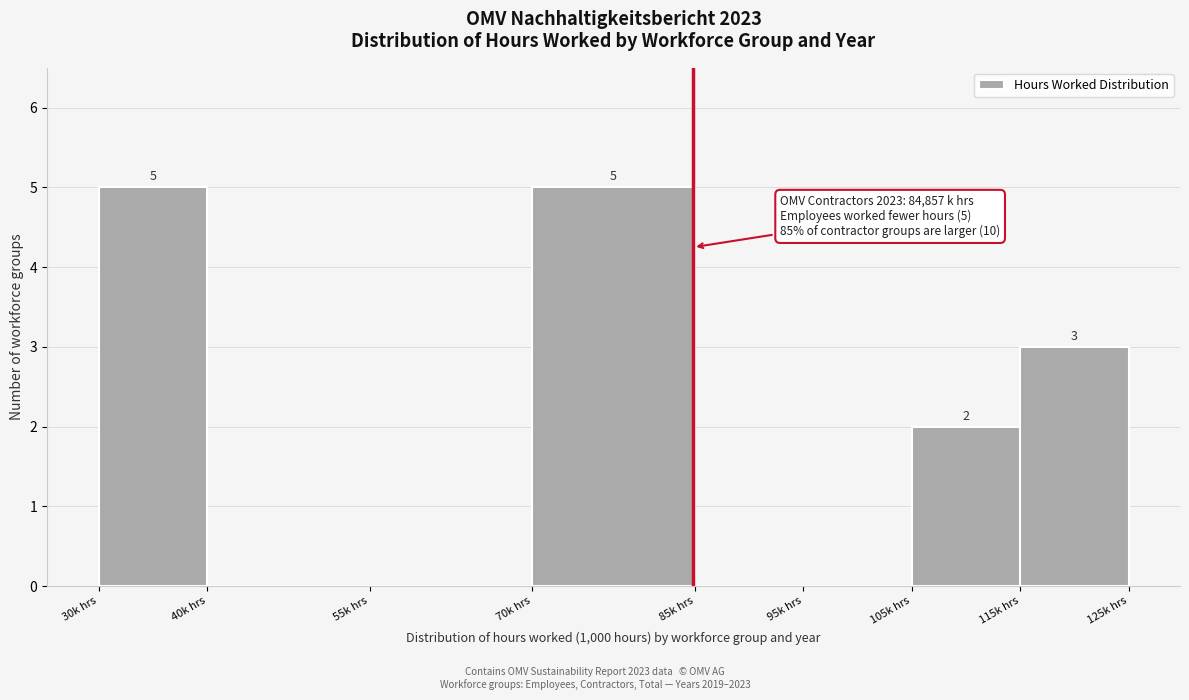

Reading right to left, list all the values displayed in this chart.

115k hrs=3	105k hrs=2	95k hrs=0	85k hrs=0	70k hrs=5	55k hrs=0	40k hrs=0	30k hrs=5